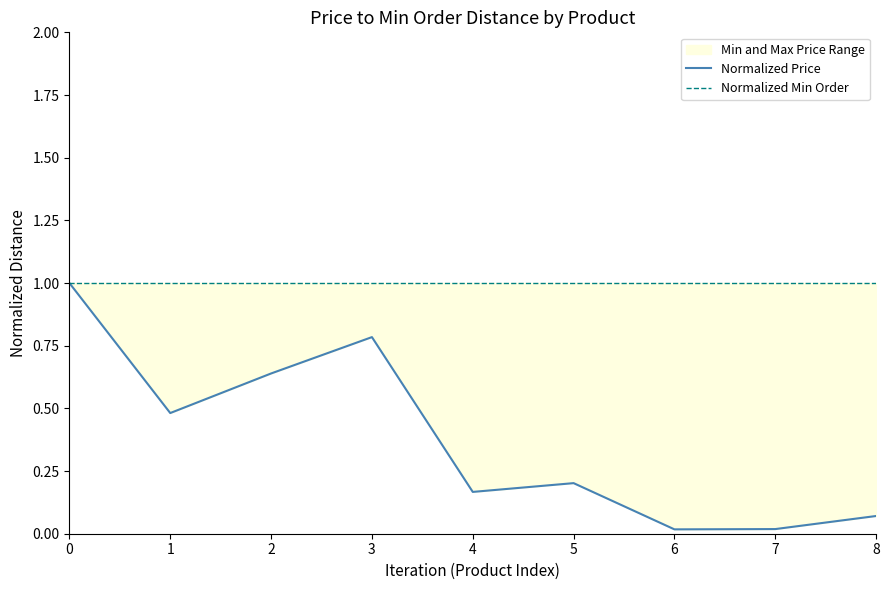

Reading right to left, what are all the values shown in this chart?

Normalized Price: 0.1	0.0	0.0	0.2	0.2	0.8	0.6	0.5	1.0
Normalized Min Order: 1.0	1.0	1.0	1.0	1.0	1.0	1.0	1.0	1.0